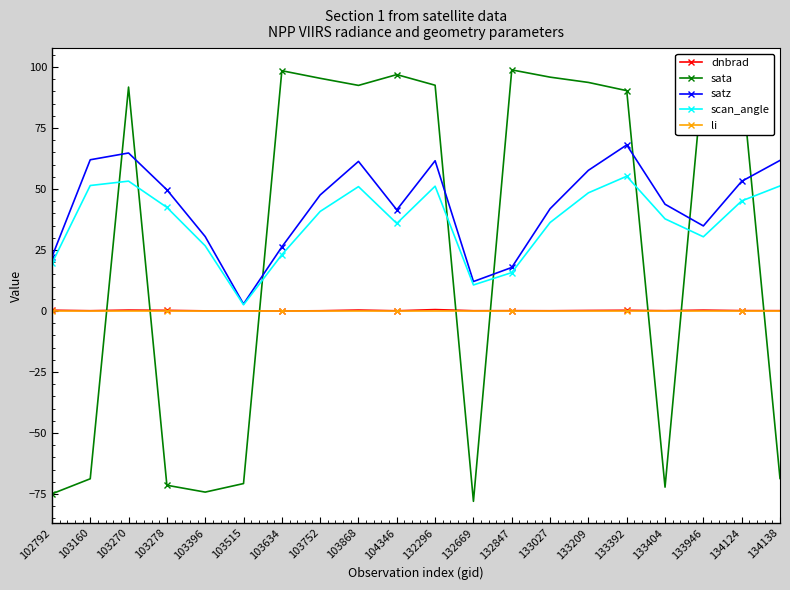

In satz, how many points are higher than both neighbors (excluding endpoints)?

4